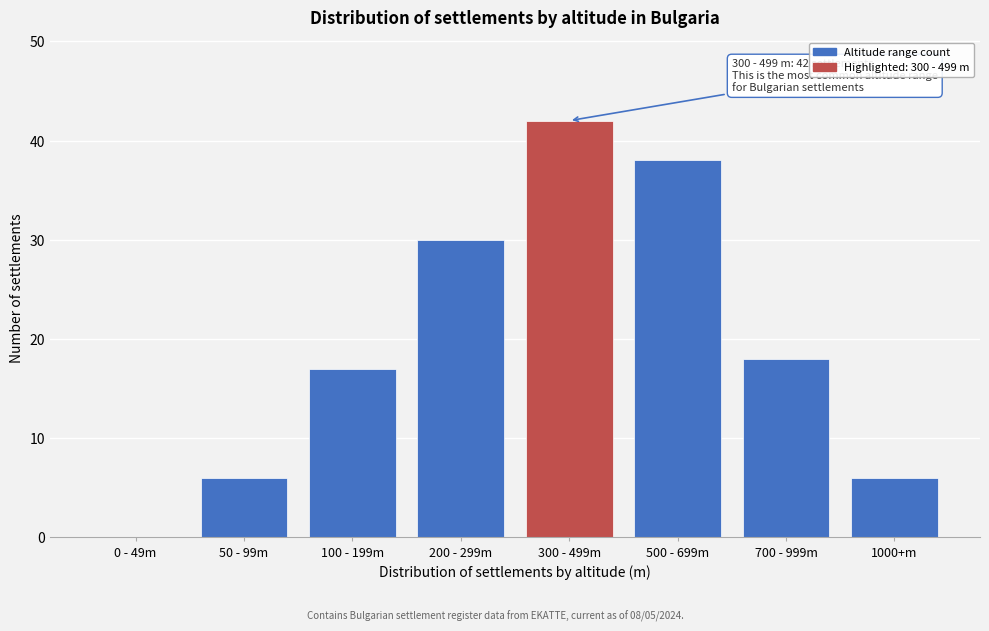

Reading left to right, extract all data points from this chart.

0 - 49m=0	50 - 99m=6	100 - 199m=17	200 - 299m=30	300 - 499m=42	500 - 699m=38	700 - 999m=18	1000+m=6